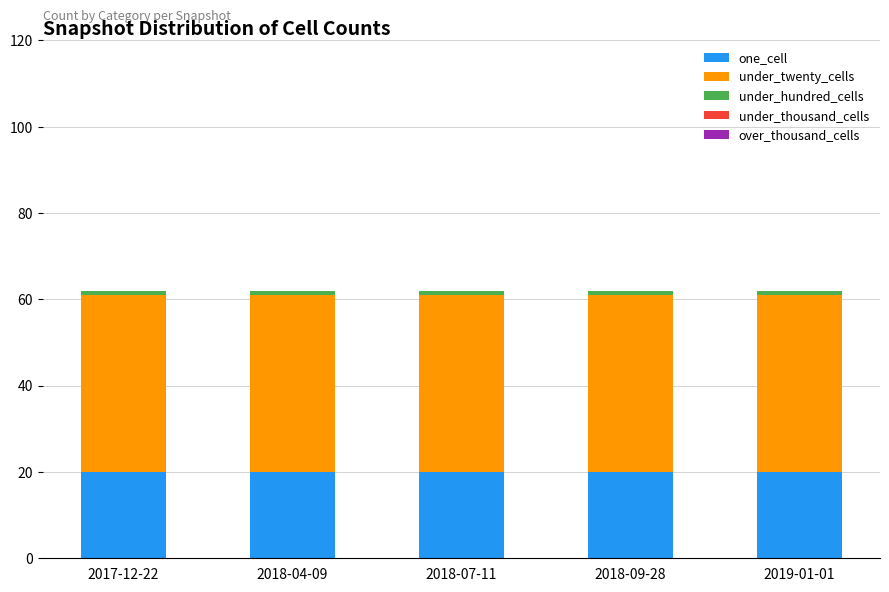

The value of one_cell at 2019-01-01 is 20. True or false?

True